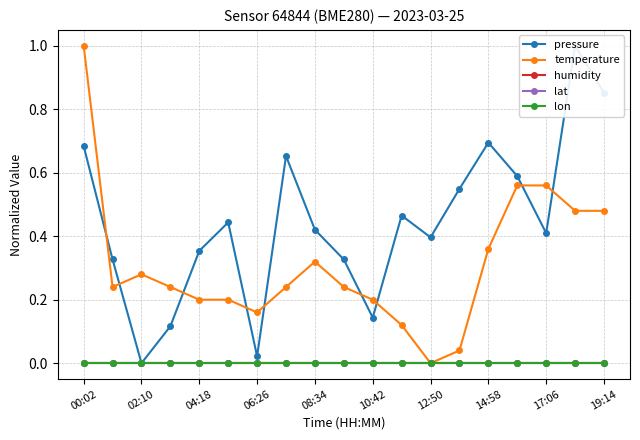

True or false: humidity and pressure intersect in this chart.

False